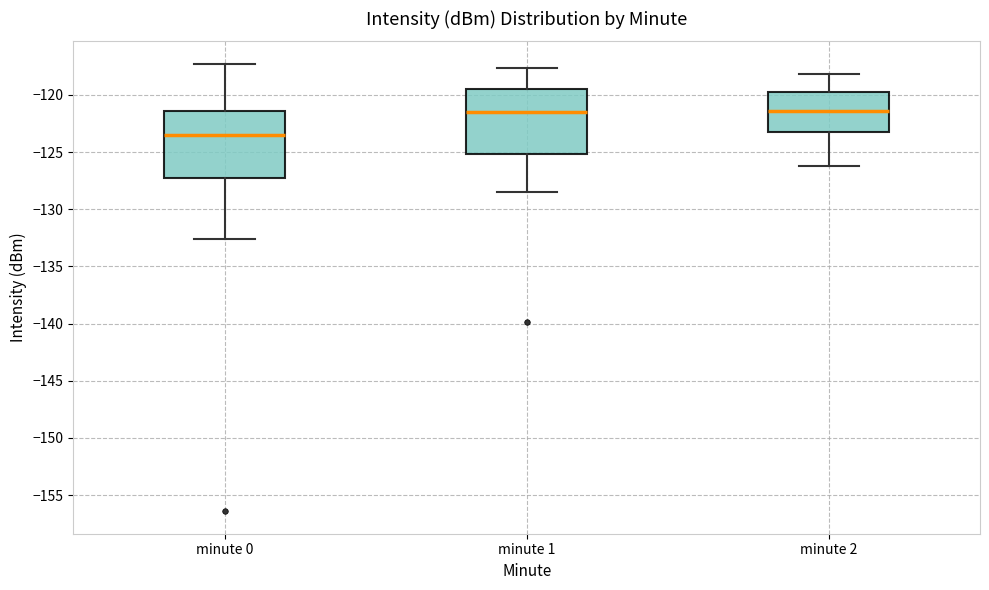

Reading left to right, read every box against the y-axis: the position of its median line, the range the box covers, and the ends of its whiskers. The values are not printed on the chart, so give them approximately, as read against the axis.

minute 0: median -123.5, box -127.5 to -121.5, whiskers -132.5 to -117.5
minute 1: median -121.5, box -125.0 to -119.5, whiskers -128.5 to -117.5
minute 2: median -121.5, box -123.0 to -119.5, whiskers -126.0 to -118.0